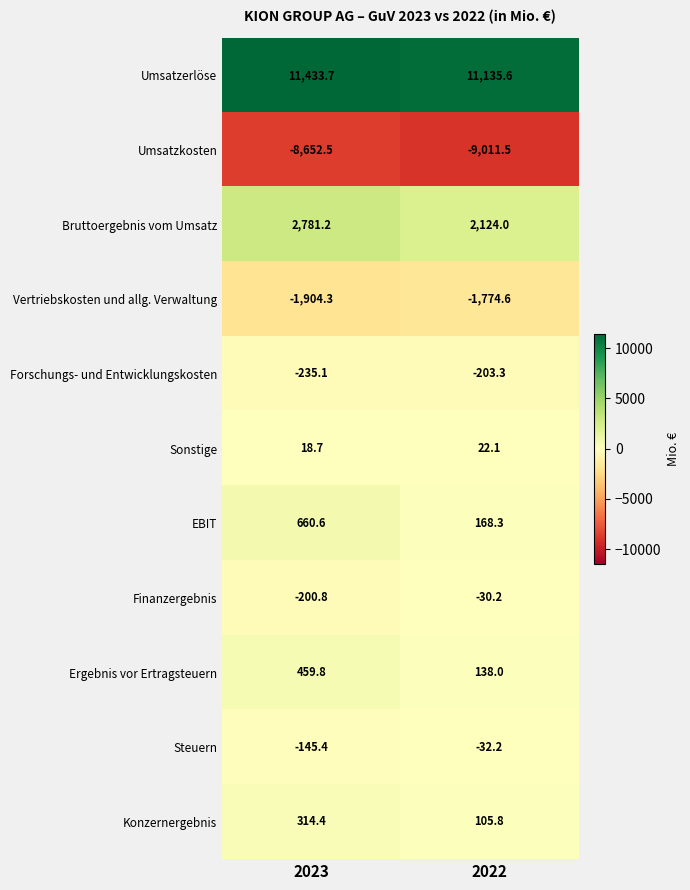

Rank the series by their maximum value, from lowest to highest.

Umsatzkosten, Vertriebskosten und allg. Verwaltung, Forschungs- und Entwicklungskosten, Steuern, Finanzergebnis, Sonstige, Konzernergebnis, Ergebnis vor Ertragsteuern, EBIT, Bruttoergebnis vom Umsatz, Umsatzerlöse